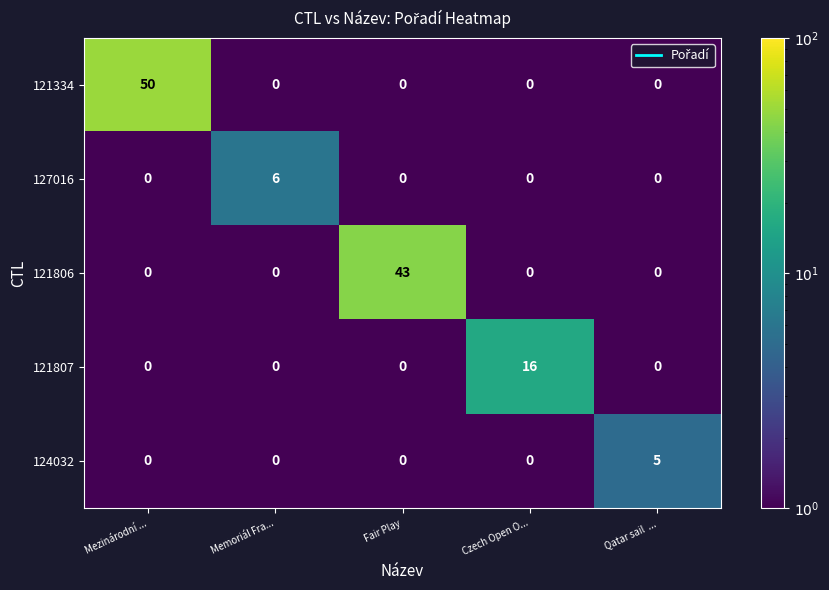

What is the sum of the 124032 values at Qatar sail  ... and Czech Open O...?

5